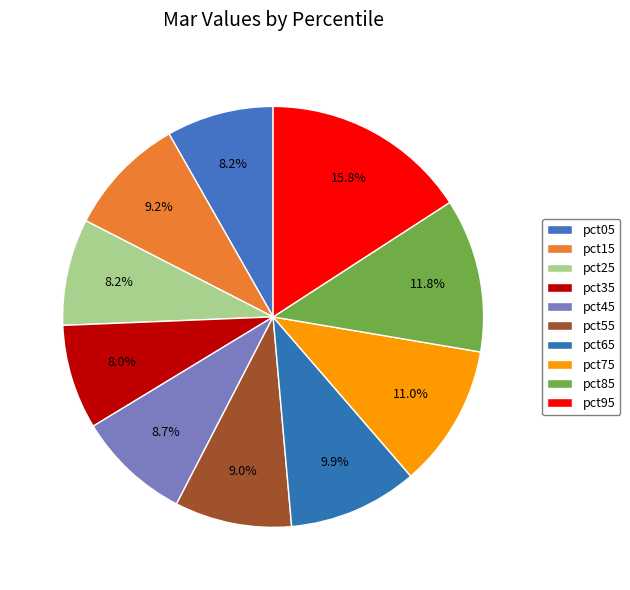

True or false: pct25 accounts for 1% of the total.

False